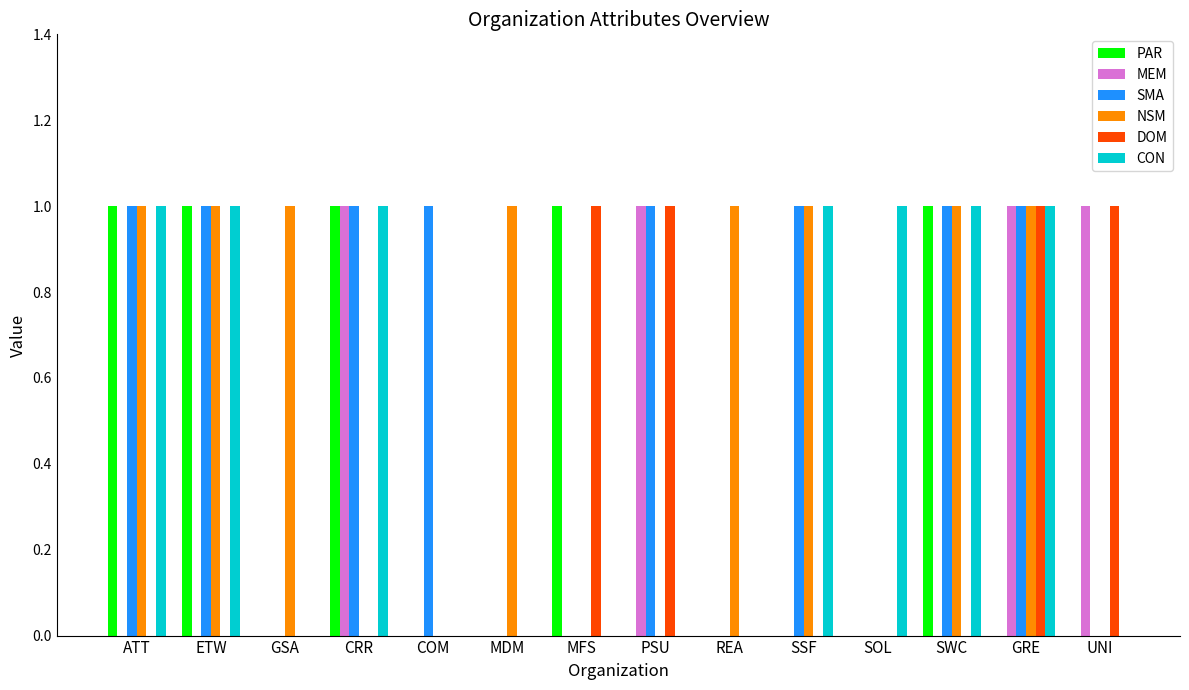

The value of DOM at UNI is 1. True or false?

True